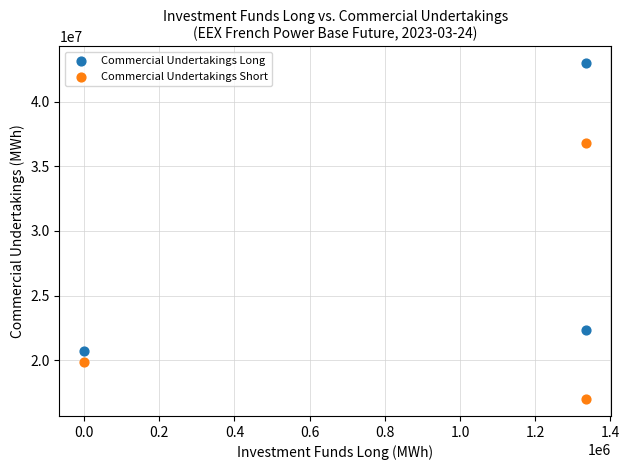

What are all the series names shown in the legend?

Commercial Undertakings Long, Commercial Undertakings Short